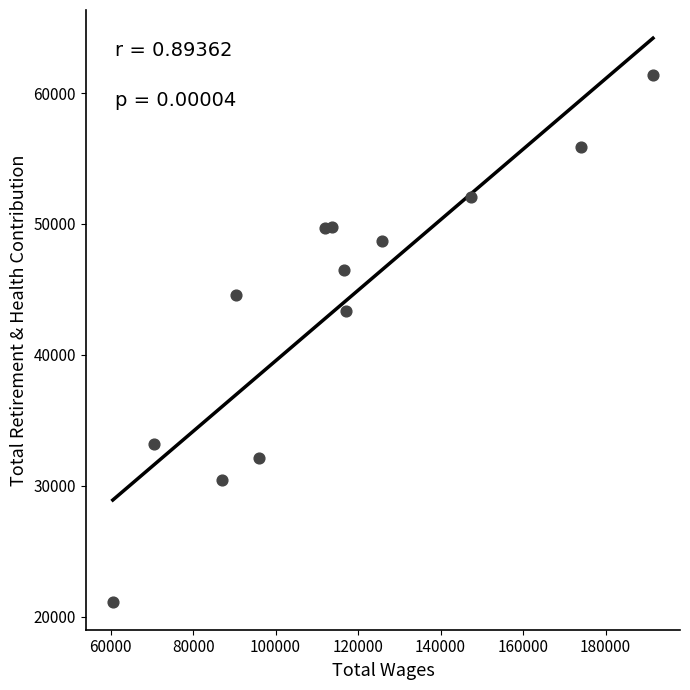

What Y value in the scatter plot is closest to 41255?

43351